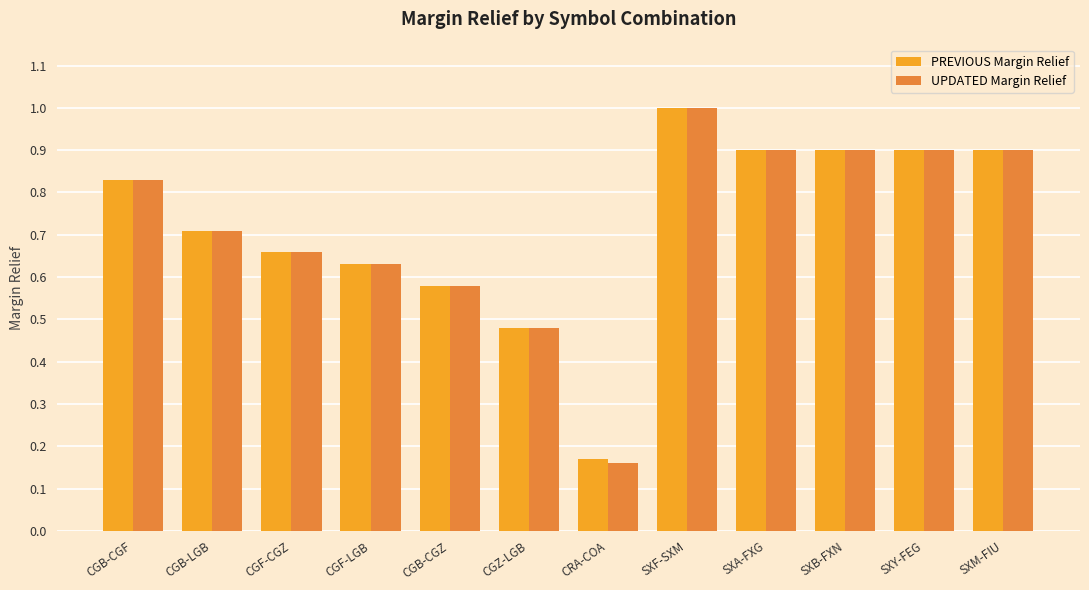

The value of UPDATED Margin Relief at CRA-COA is 0.3. True or false?

False